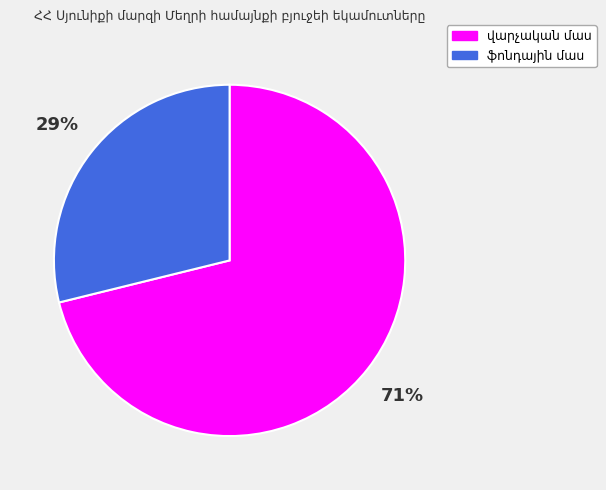

To the nearest percent, what is the difference between the largest and smallest slice percentages?

42%